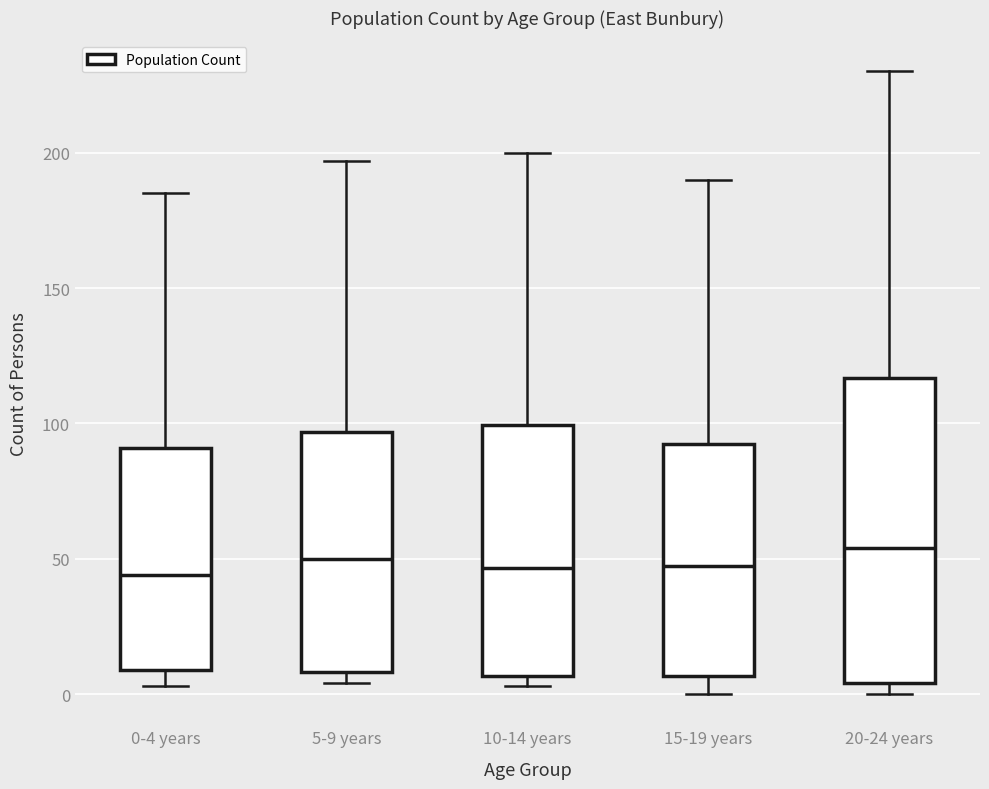

Reading left to right, read every box against the y-axis: the position of its median line, the range the box covers, and the ends of its whiskers. The values are not printed on the chart, so give them approximately, as read against the axis.

0-4 years: median 45, box 10 to 90, whiskers 5 to 185
5-9 years: median 50, box 10 to 95, whiskers 5 to 195
10-14 years: median 45, box 5 to 100, whiskers 5 (just below the box's lower edge) to 200
15-19 years: median 50, box 5 to 90, whiskers 0 to 190
20-24 years: median 55, box 5 to 115, whiskers 0 to 230